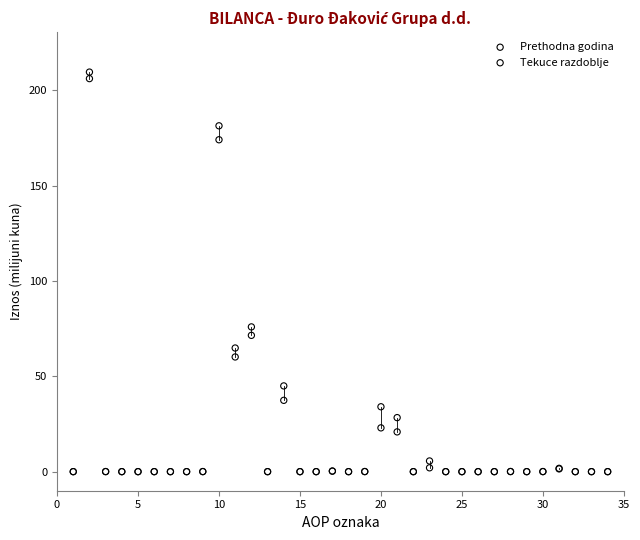

In the Prethodna godina series, what Y value is closest to 103?

75.9